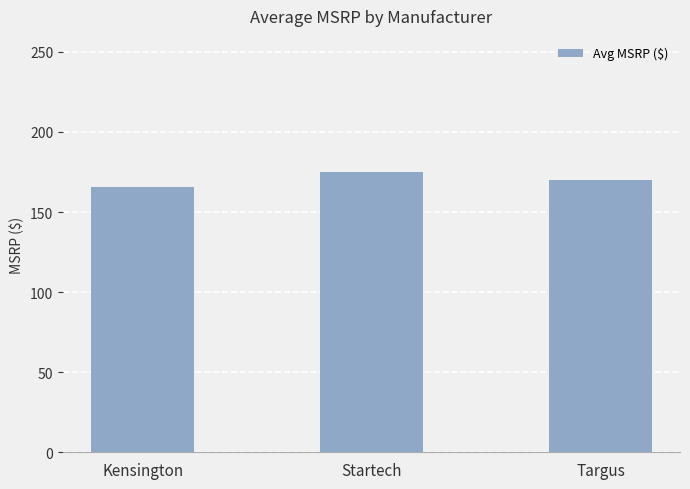

Is it true that the value at Startech is 306.7?

False